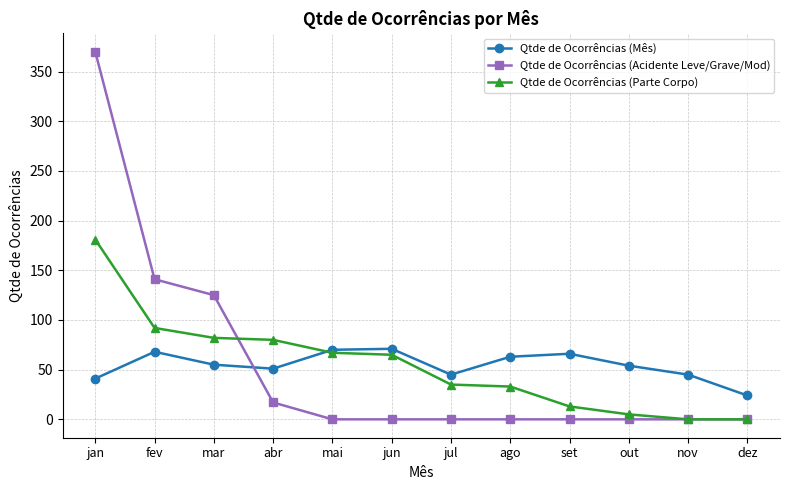

Is the value of Qtde de Ocorrências (Mês) at dez greater than the value of Qtde de Ocorrências (Acidente Leve/Grave/Mod) at nov?

Yes